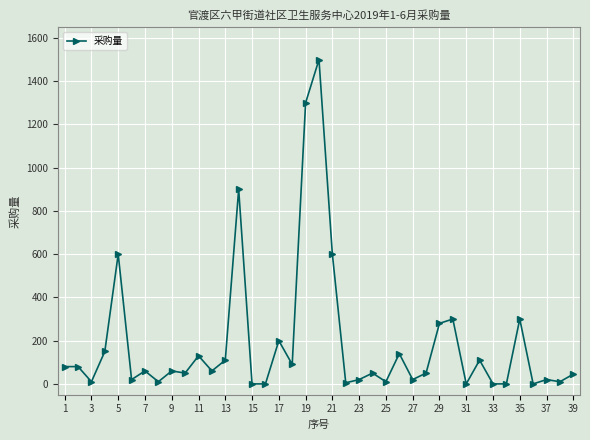

True or false: the data has more than 0 interior local peaks.

True